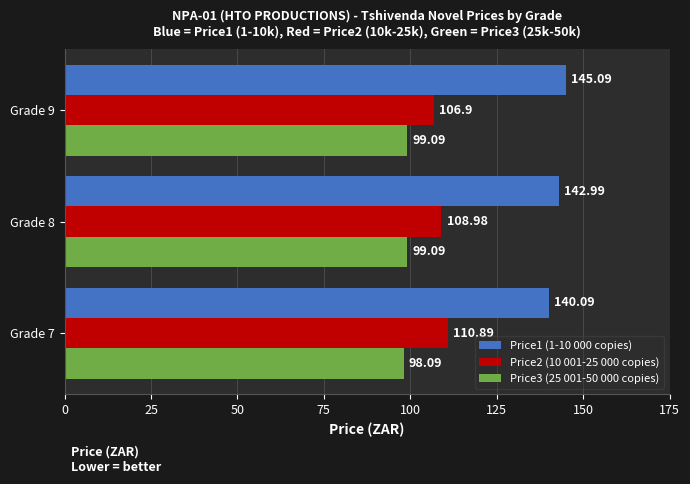

Rank the series by their maximum value, from highest to lowest.

Price1 (1-10 000 copies), Price2 (10 001-25 000 copies), Price3 (25 001-50 000 copies)